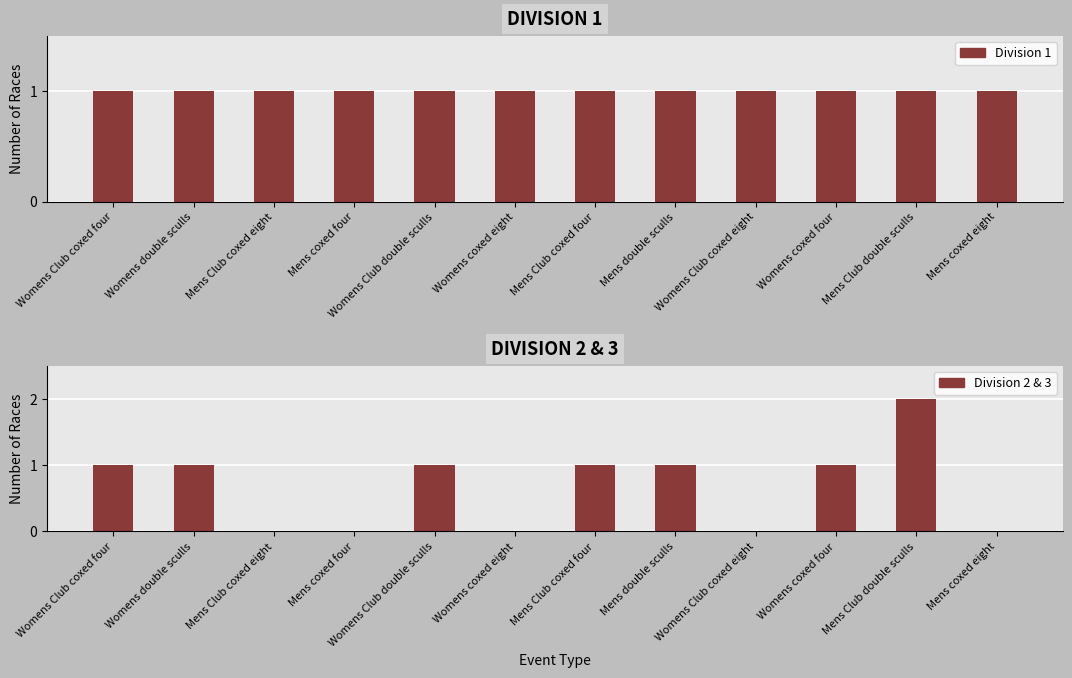

Rank the series by their average value, from lowest to highest.

Division 2 & 3, Division 1